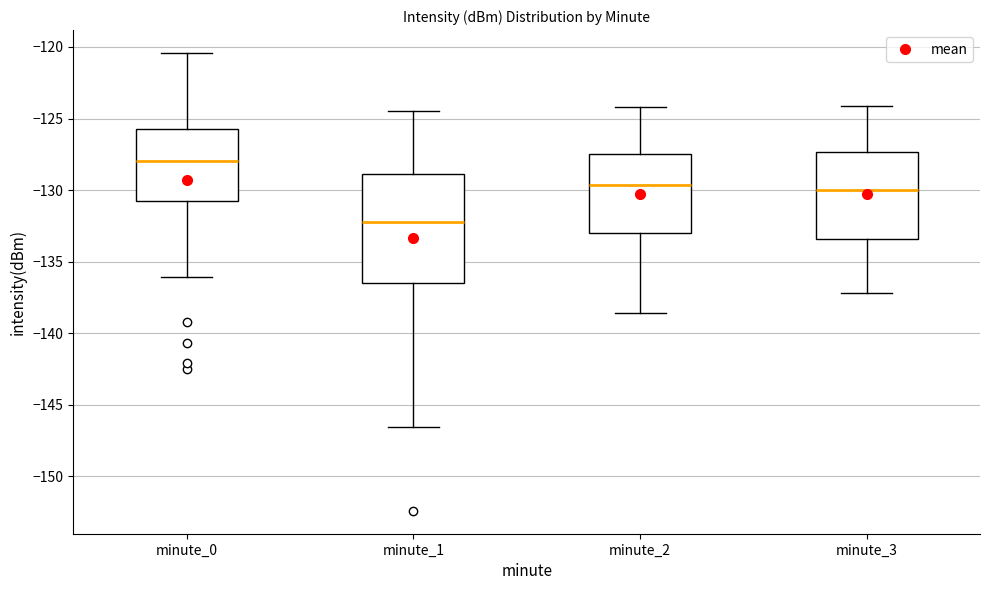

Which box's median line is the lowest?

minute_1